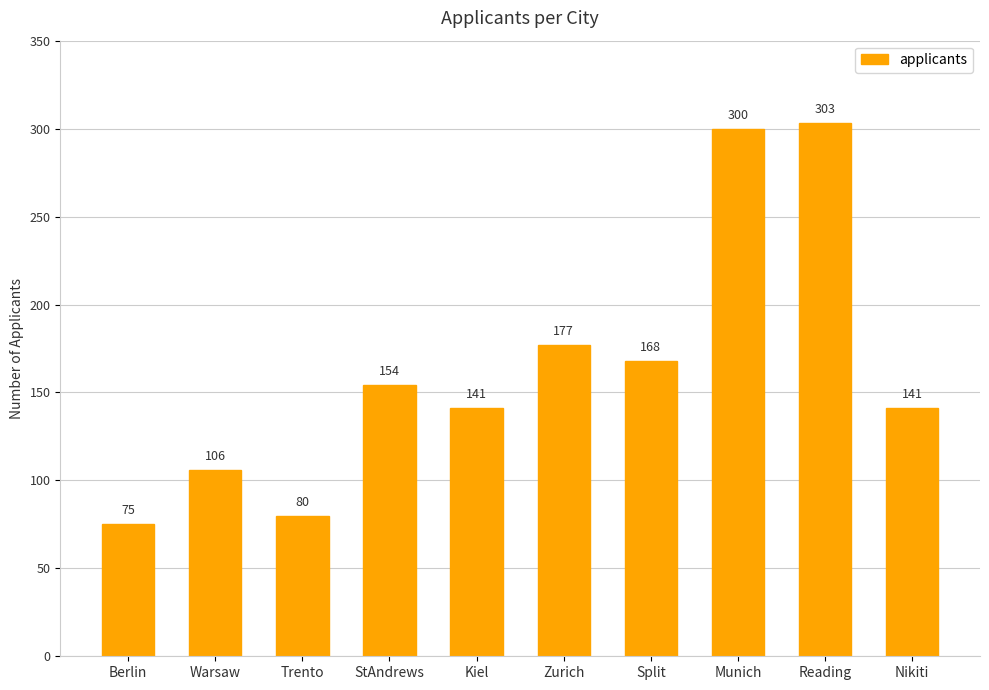

Which category has the lowest value across all series?

Berlin